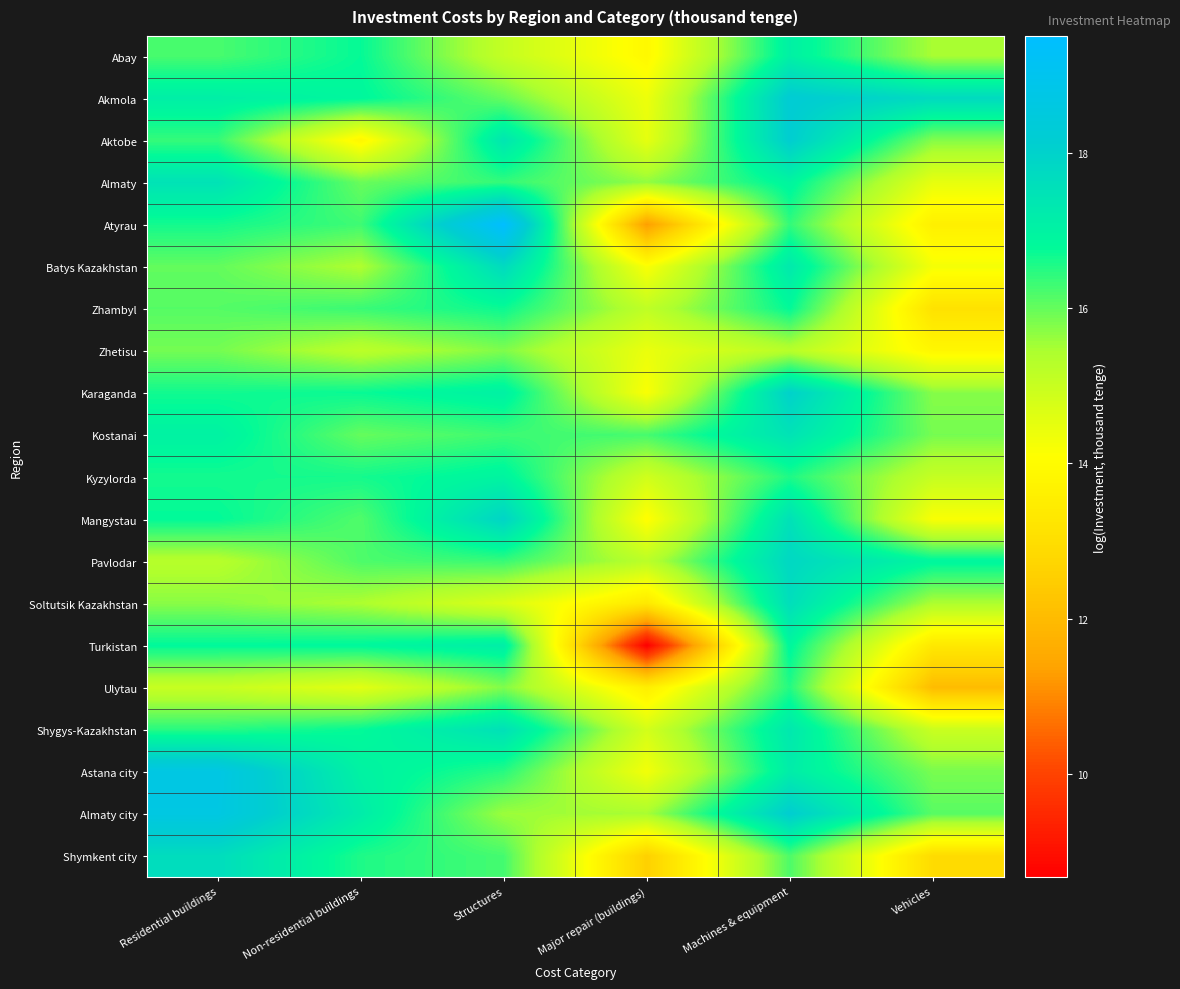

Reading left to right, transcribe all the data shown in this chart.

Abay: Residential buildings=16.2	Non-residential buildings=16.8	Structures=15.1	Major repair (buildings)=13.9	Machines & equipment=17.1	Vehicles=15.5
Akmola: Residential buildings=17.1	Non-residential buildings=16.9	Structures=16.0	Major repair (buildings)=14.4	Machines & equipment=18.2	Vehicles=17.7
Aktobe: Residential buildings=16.4	Non-residential buildings=13.8	Structures=17.4	Major repair (buildings)=14.5	Machines & equipment=18.1	Vehicles=15.8
Almaty: Residential buildings=17.5	Non-residential buildings=16.0	Structures=16.4	Major repair (buildings)=15.6	Machines & equipment=16.9	Vehicles=14.5
Atyrau: Residential buildings=16.6	Non-residential buildings=16.3	Structures=19.5	Major repair (buildings)=11.3	Machines & equipment=16.4	Vehicles=13.6
Batys Kazakhstan: Residential buildings=16.0	Non-residential buildings=15.4	Structures=17.7	Major repair (buildings)=14.2	Machines & equipment=17.3	Vehicles=14.2
Zhambyl: Residential buildings=16.1	Non-residential buildings=16.3	Structures=16.7	Major repair (buildings)=15.1	Machines & equipment=16.8	Vehicles=13.1
Zhetisu: Residential buildings=15.9	Non-residential buildings=15.2	Structures=15.8	Major repair (buildings)=14.4	Machines & equipment=15.3	Vehicles=13.8
Karaganda: Residential buildings=16.7	Non-residential buildings=16.7	Structures=17.0	Major repair (buildings)=14.2	Machines & equipment=18.0	Vehicles=15.7
Kostanai: Residential buildings=17.0	Non-residential buildings=16.0	Structures=16.3	Major repair (buildings)=16.2	Machines & equipment=17.5	Vehicles=15.9
Kyzylorda: Residential buildings=16.6	Non-residential buildings=16.6	Structures=16.9	Major repair (buildings)=14.9	Machines & equipment=16.5	Vehicles=15.0
Mangystau: Residential buildings=16.8	Non-residential buildings=16.2	Structures=17.9	Major repair (buildings)=14.0	Machines & equipment=17.5	Vehicles=14.2
Pavlodar: Residential buildings=15.3	Non-residential buildings=16.2	Structures=16.3	Major repair (buildings)=15.2	Machines & equipment=17.8	Vehicles=16.9
Soltutsik Kazakhstan: Residential buildings=15.7	Non-residential buildings=15.4	Structures=14.7	Major repair (buildings)=13.4	Machines & equipment=17.6	Vehicles=15.4
Turkistan: Residential buildings=16.8	Non-residential buildings=16.8	Structures=17.1	Major repair (buildings)=8.7	Machines & equipment=16.9	Vehicles=13.3
Ulytau: Residential buildings=15.0	Non-residential buildings=14.6	Structures=15.8	Major repair (buildings)=13.5	Machines & equipment=16.5	Vehicles=12.0
Shygys-Kazakhstan: Residential buildings=16.5	Non-residential buildings=16.8	Structures=17.5	Major repair (buildings)=14.8	Machines & equipment=17.3	Vehicles=15.0
Astana city: Residential buildings=18.7	Non-residential buildings=17.0	Structures=16.5	Major repair (buildings)=14.3	Machines & equipment=17.2	Vehicles=15.8
Almaty city: Residential buildings=18.6	Non-residential buildings=17.2	Structures=15.6	Major repair (buildings)=15.5	Machines & equipment=18.1	Vehicles=16.1
Shymkent city: Residential buildings=17.7	Non-residential buildings=16.5	Structures=16.2	Major repair (buildings)=12.6	Machines & equipment=16.2	Vehicles=12.9